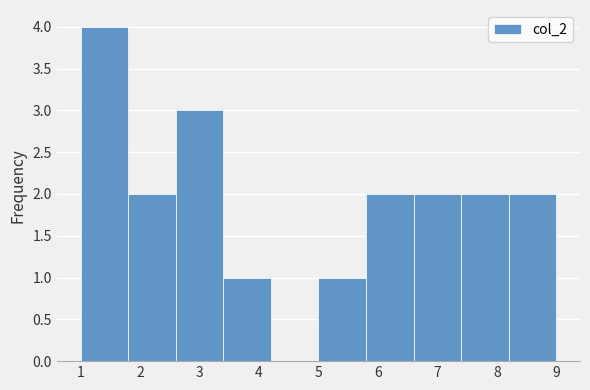

Reading left to right, transcribe this chart: for each bar, give the range it covers on the x-axis and its height. The values are not printed on the chart, so give them approximately, as read against the axis.

1.0 to 1.8: 4
1.8 to 2.6: 2
2.6 to 3.4: 3
3.4 to 4.2: 1
4.2 to 5.0: 0
5.0 to 5.8: 1
5.8 to 6.6: 2
6.6 to 7.4: 2
7.4 to 8.2: 2
8.2 to 9.0: 2